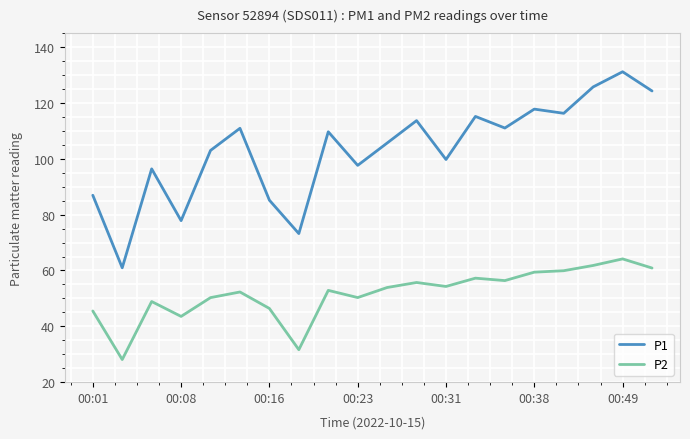

Which series has the widest spread of values?

P1